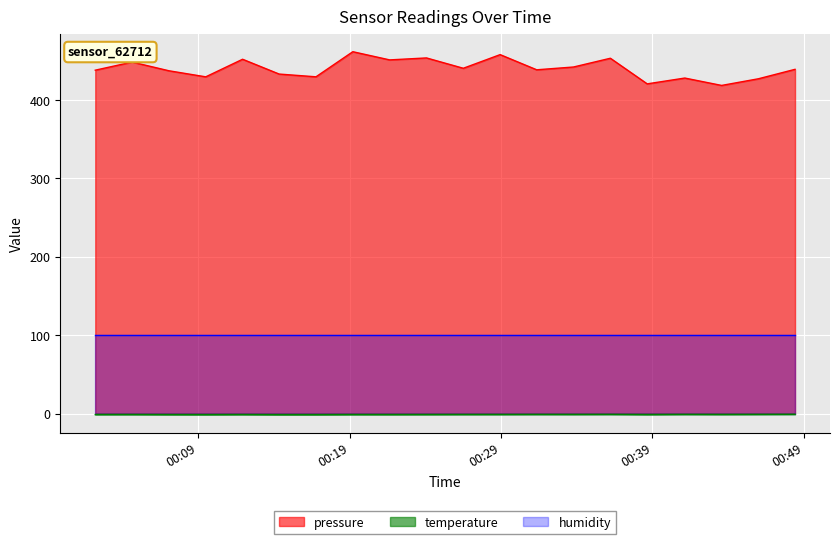

How many lines are shown in the chart?

3